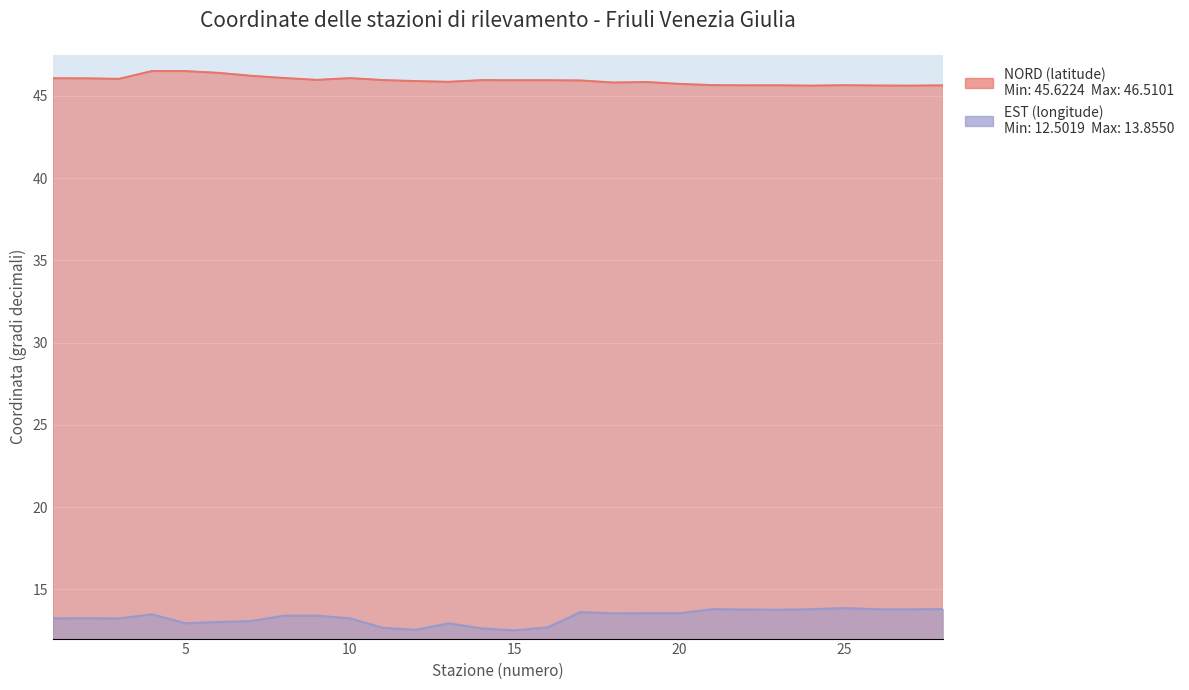

Is it true that EST (longitude) equals 3.3 at 27?

False